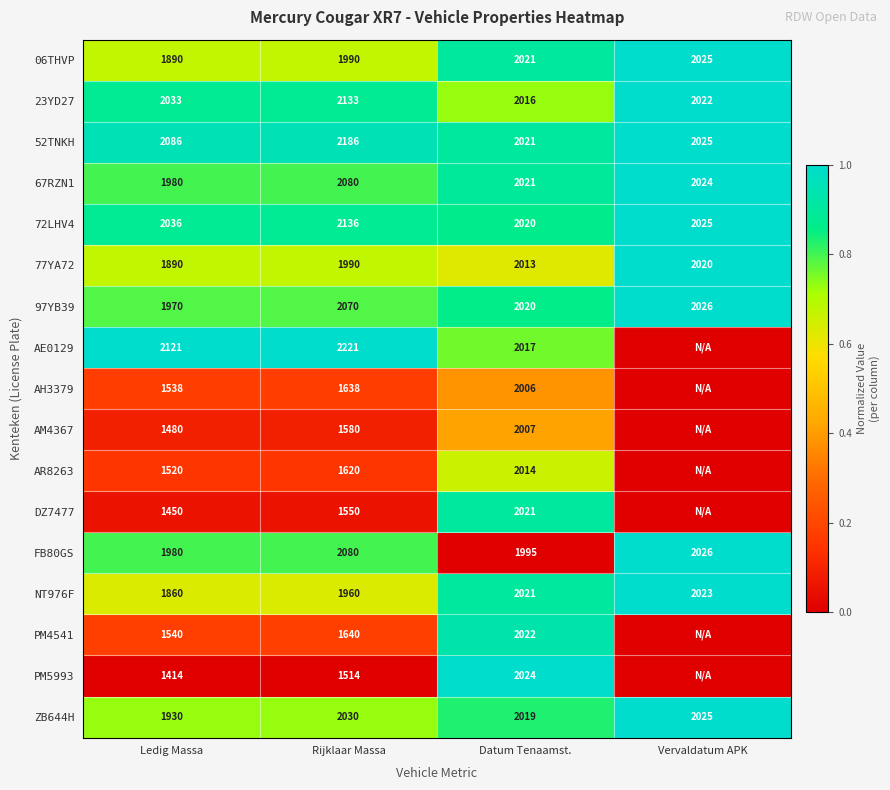

What is the difference between the maximum and minimum values in the ZB644H series?

100